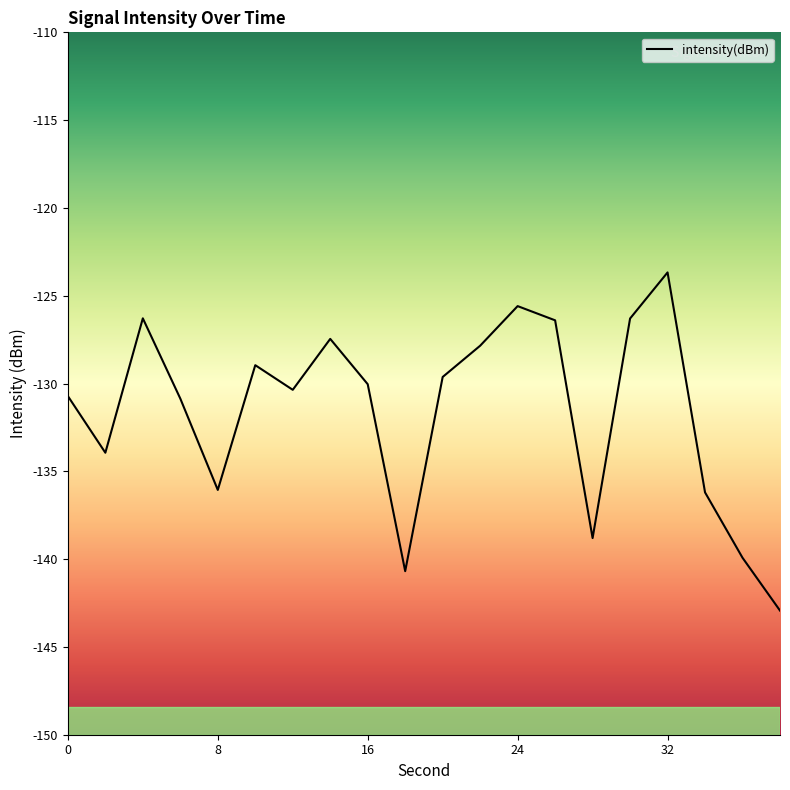

How many lines are shown in the chart?

1